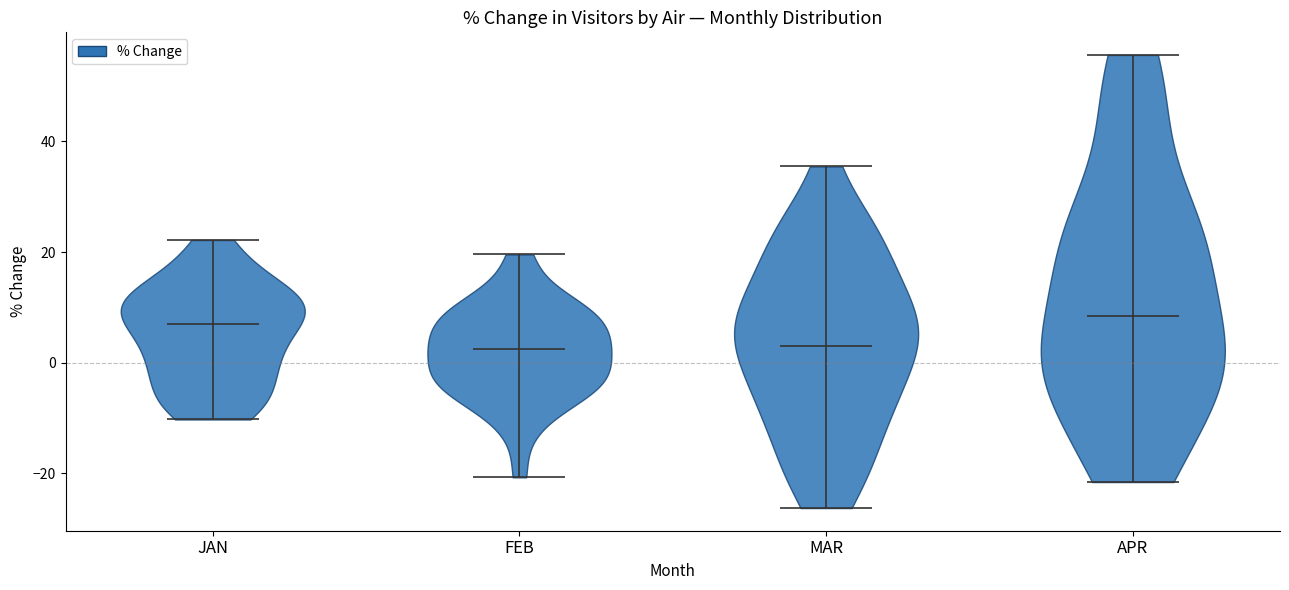

Reading left to right, read every violin against the y-axis: where its median line is, and the lowest and highest points it reaches. The values are not printed on the chart, so give them approximately, as read against the axis.

JAN: median line 6, lowest point -10, highest point 22
FEB: median line 2, lowest point -20, highest point 20
MAR: median line 4, lowest point -26, highest point 36
APR: median line 8, lowest point -22, highest point 56